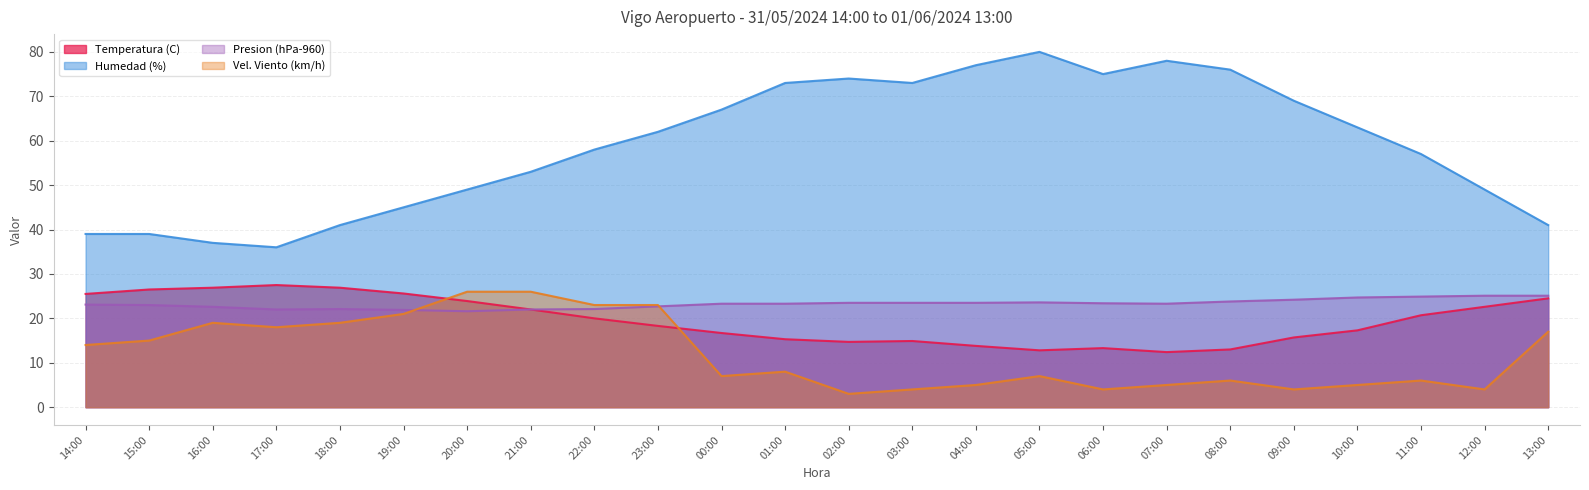

Where is Humedad (%) nearest to the value 58?

22:00